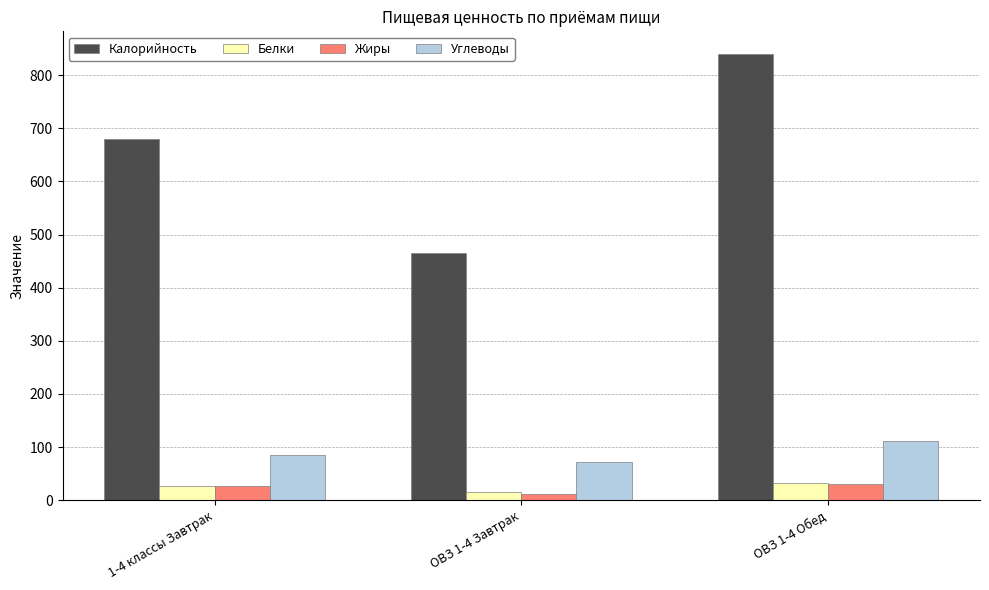

The value of Белки at ОВЗ 1-4 Обед is 32.4. True or false?

True